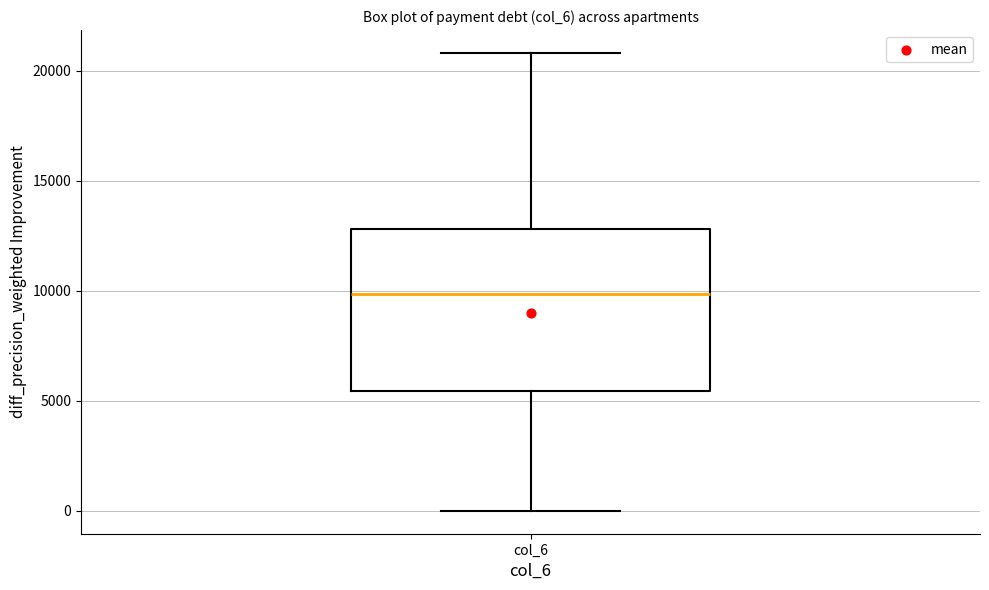

Where does the lower whisker of the box for col_6 end on the y-axis? The values are not printed on the chart, so give them approximately, as read against the axis.

0